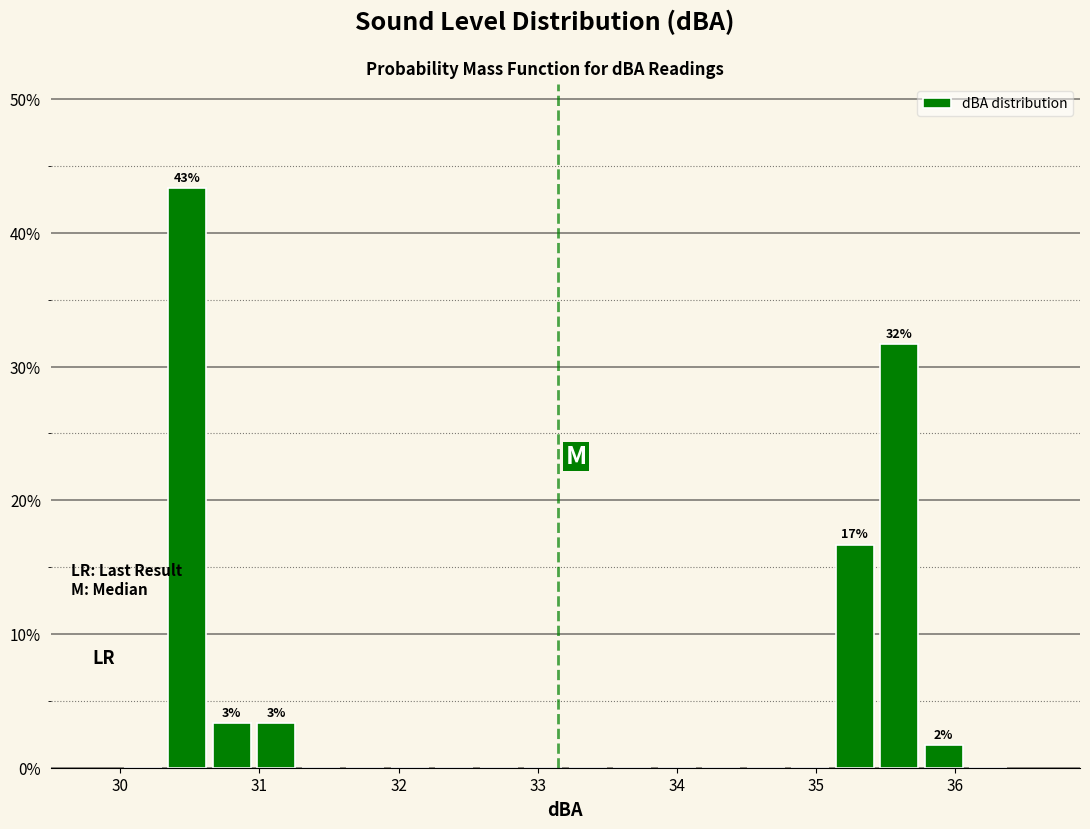

Read against the x-axis, roughly where is the centre of the tallest bar?

30.5